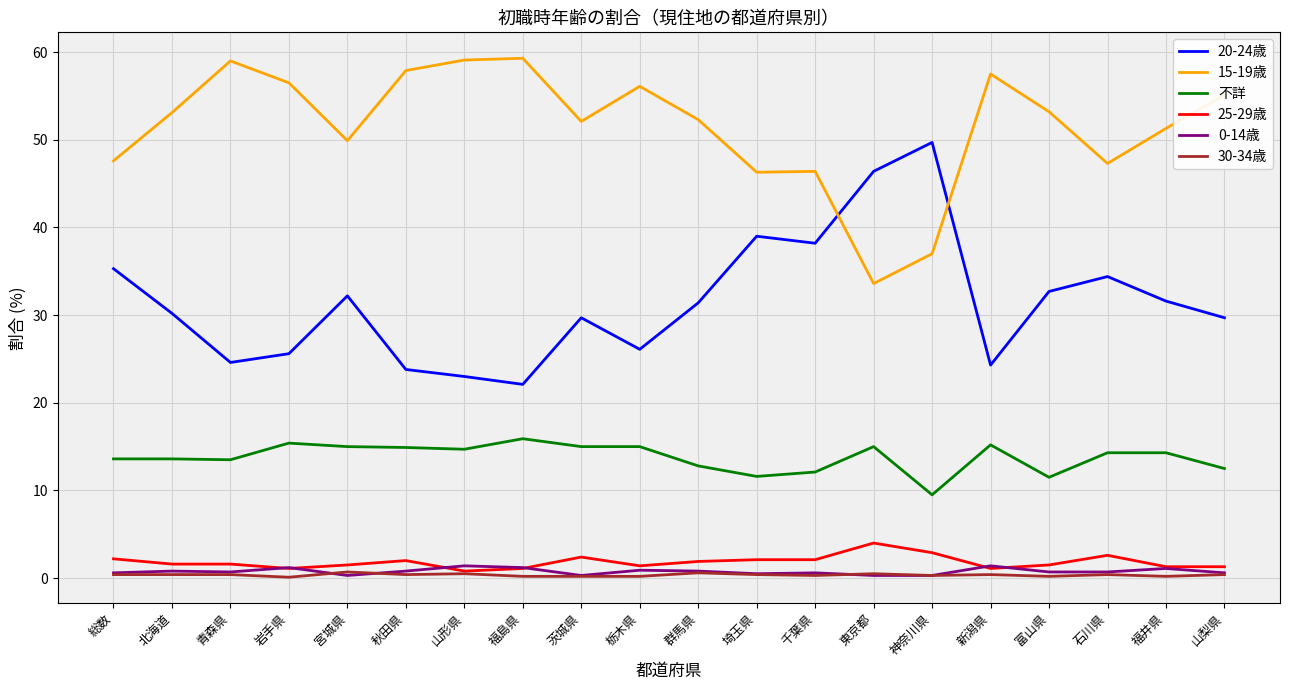

The 25-29歳 series shows 1.5 at 宮城県. True or false?

True